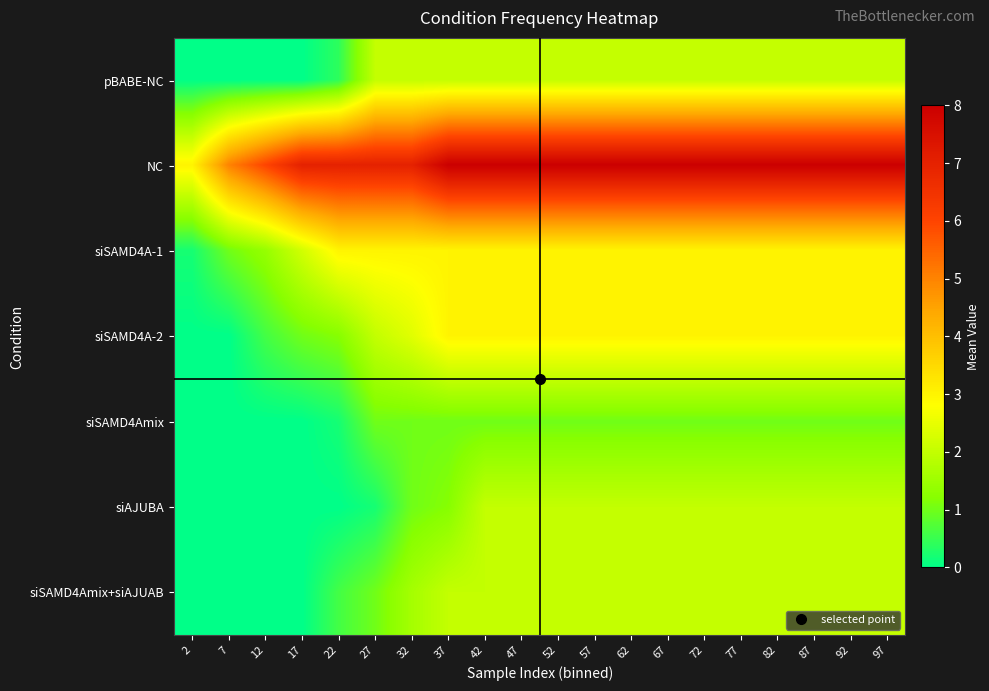

List the series in order of their peak value, lowest first.

siSAMD4Amix, pBABE-NC, siAJUBA, siSAMD4Amix+siAJUAB, siSAMD4A-1, siSAMD4A-2, NC